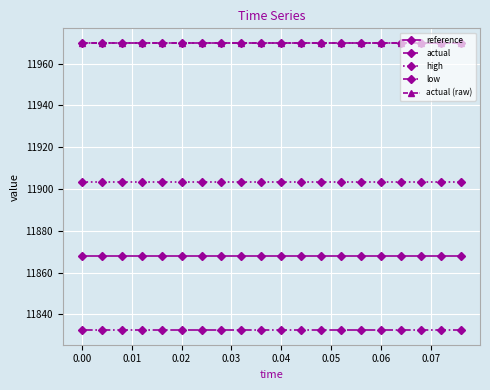

True or false: reference and high cross at least once.

False